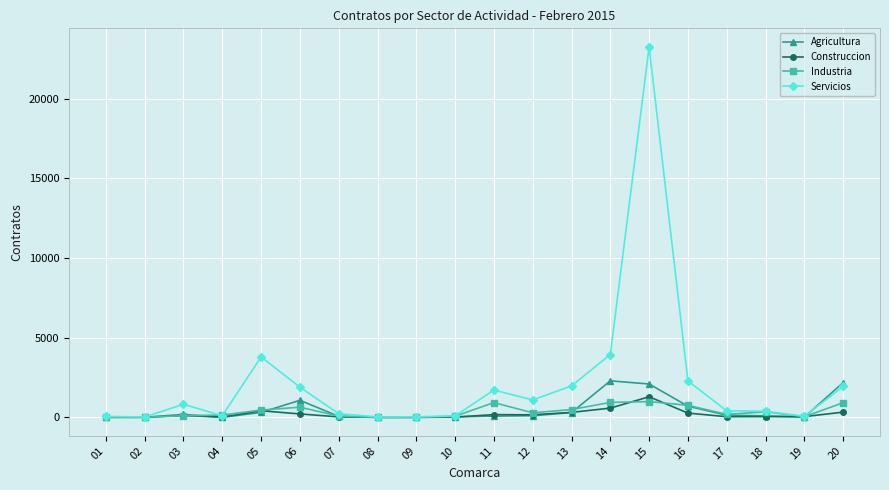

Which series changed the most between 04 and 20?

Agricultura